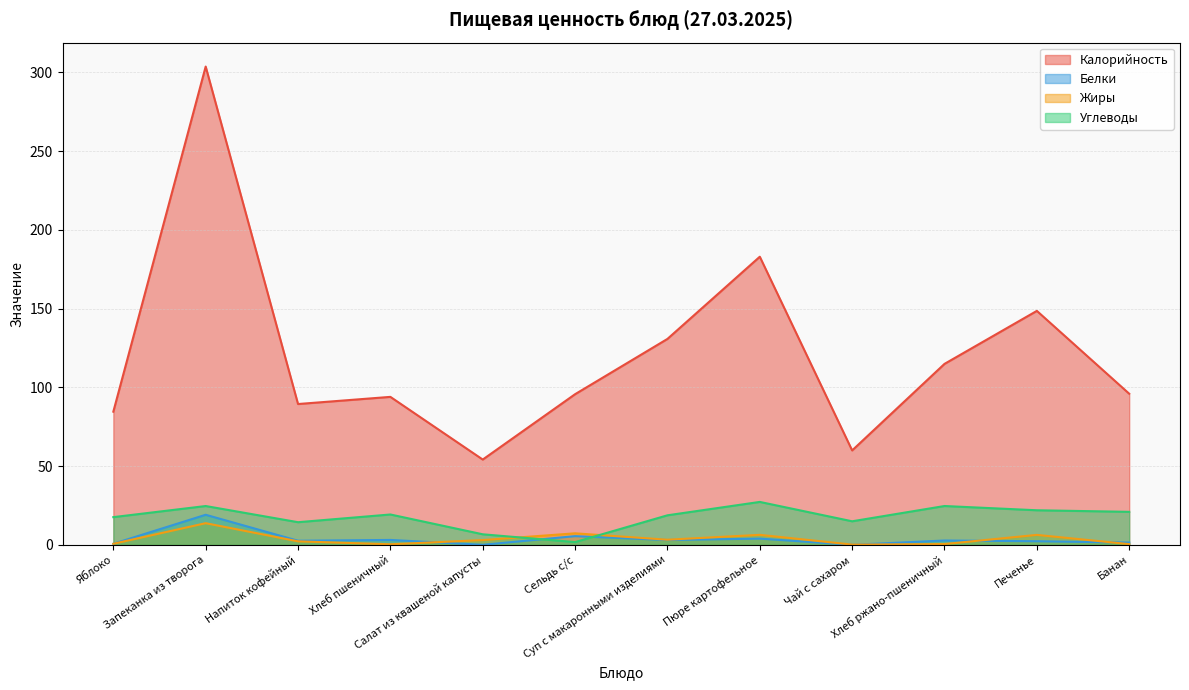

Rank the series at Хлеб ржано-пшеничный from lowest to highest value.

Жиры, Белки, Углеводы, Калорийность